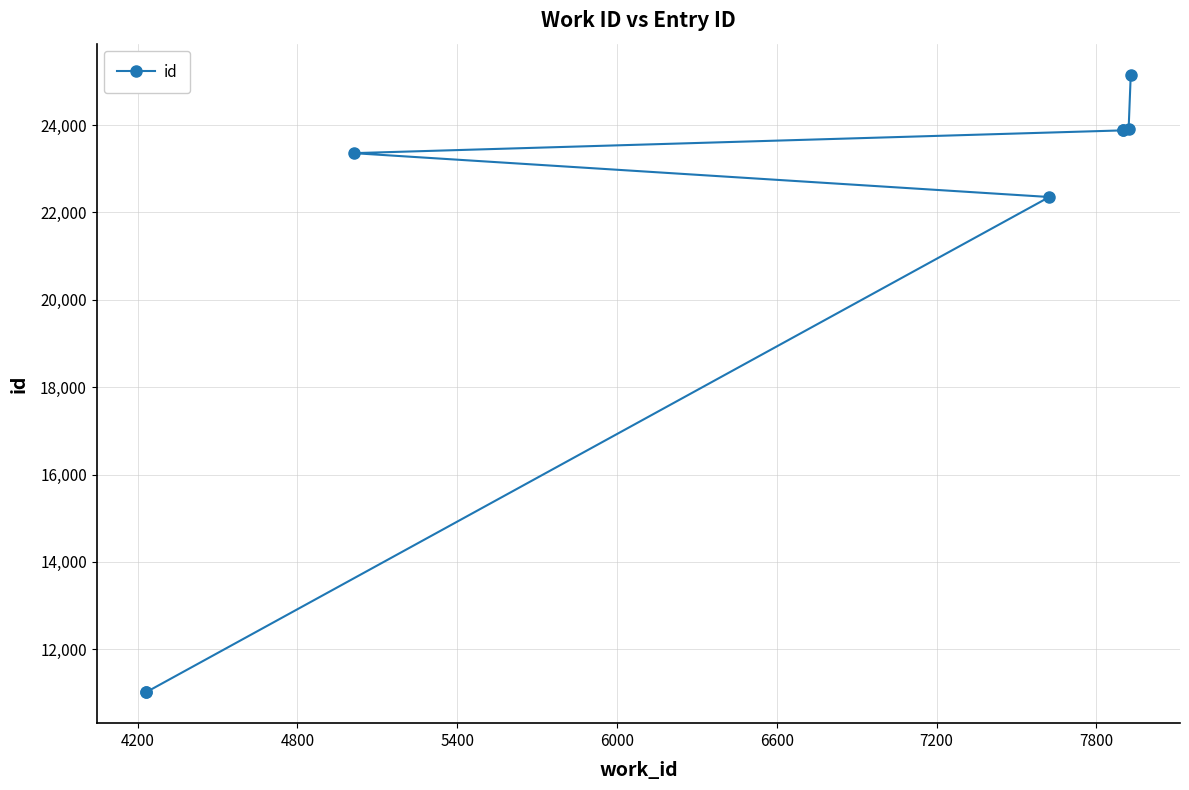

What is the difference between the maximum and minimum values?

14139